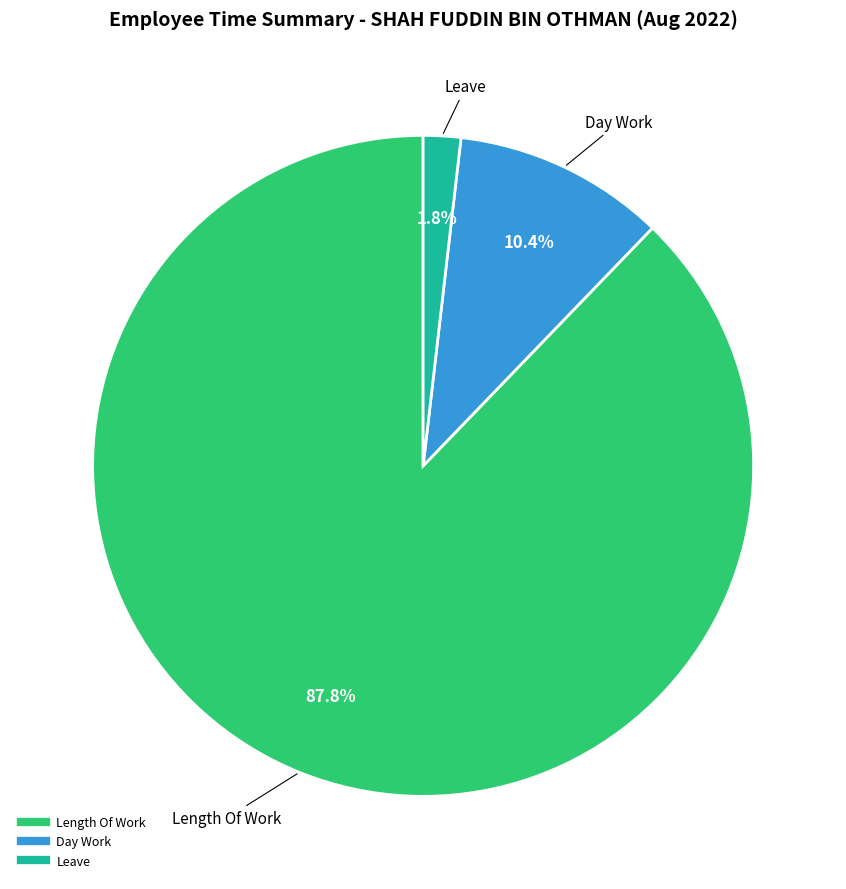

Is there any slice that represents more than half of the pie?

Yes